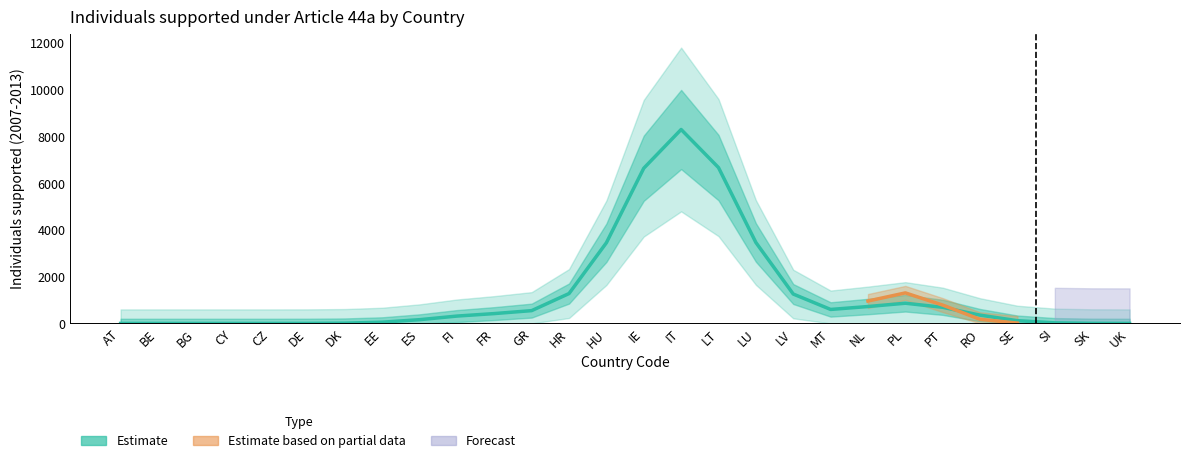

What is the average value?

1284.4